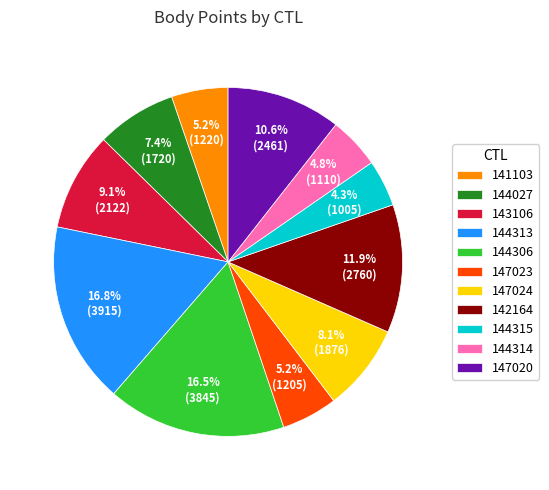

What percentage do 144313 and 142164 together represent?

28.7%